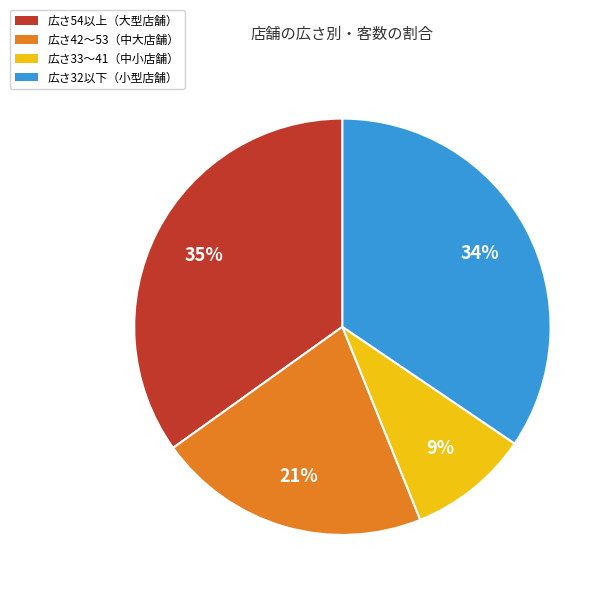

Does any single category account for the majority?

No